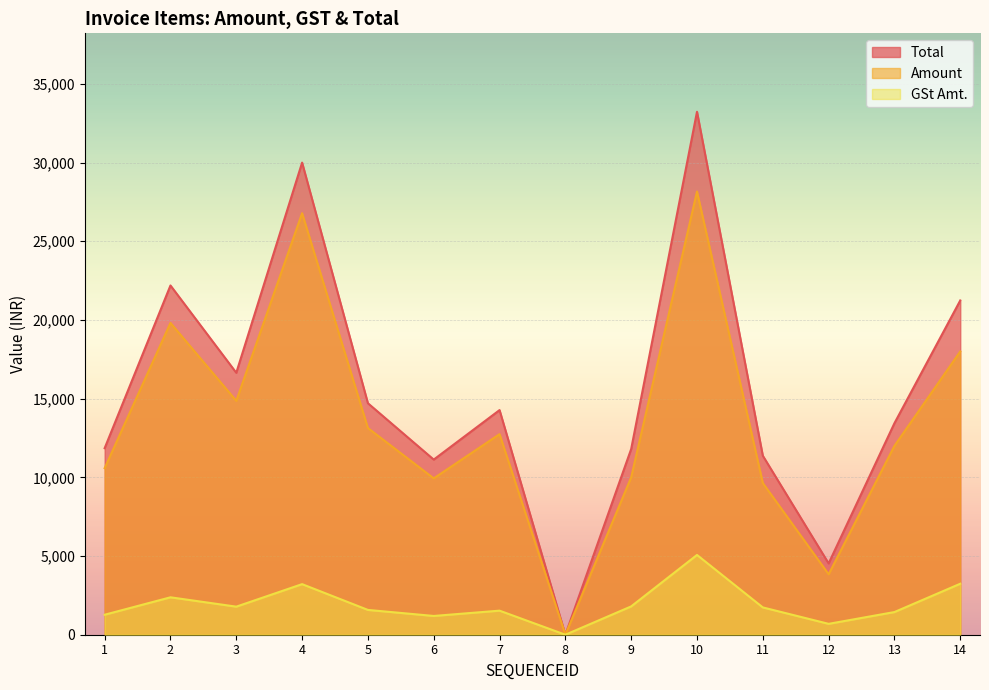

Reading left to right, list all the values displayed in this chart.

Total: 1=11854.1	2=22192.1	3=16644.1	4=29998.1	5=14708.7	6=11128.3	7=14273.3	8=0.0	9=11800.0	10=33228.8	11=11374.0	12=4531.2	13=13440.0	14=21240.0
Amount: 1=10584.0	2=19814.4	3=14860.8	4=26784.0	5=13132.8	6=9936.0	7=12744.0	8=0.0	9=10000.0	10=28160.0	11=9639.0	12=3840.0	13=12000.0	14=18000.0
GSt Amt.: 1=1270.1	2=2377.7	3=1783.3	4=3214.1	5=1575.9	6=1192.3	7=1529.3	8=0.0	9=1800.0	10=5068.8	11=1735.0	12=691.2	13=1440.0	14=3240.0